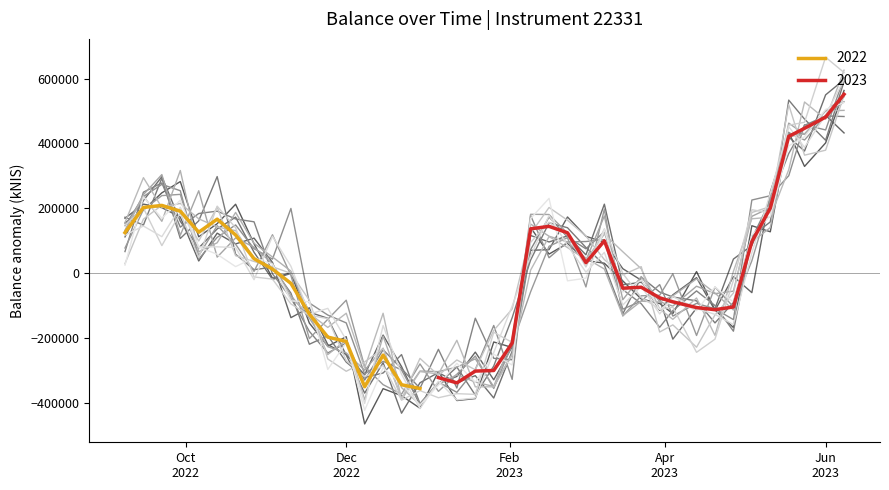

What is the highest value of the 2022 series?

208816.2